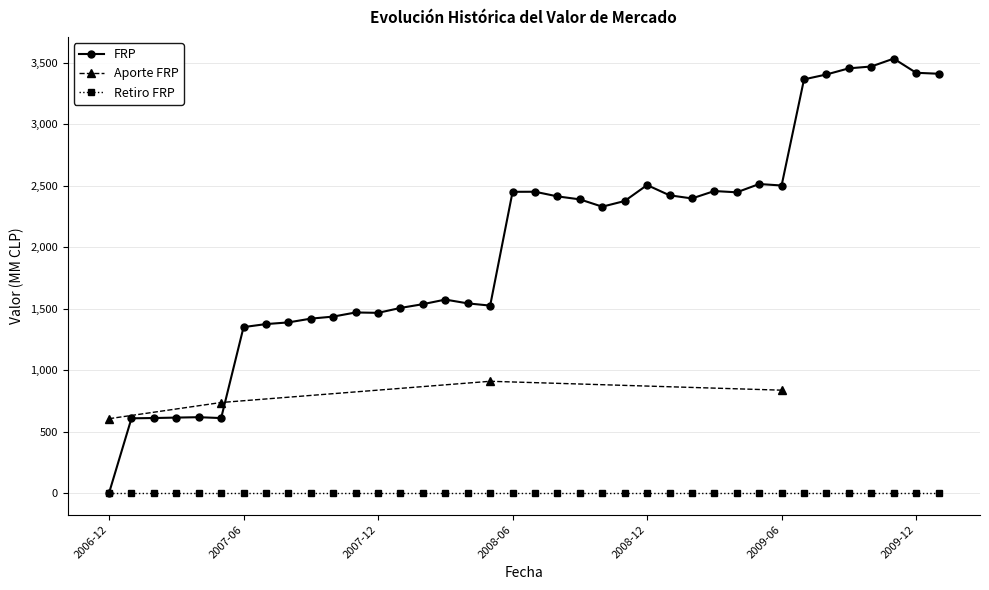

What is the total value across all series at 2009-08?

3407.1